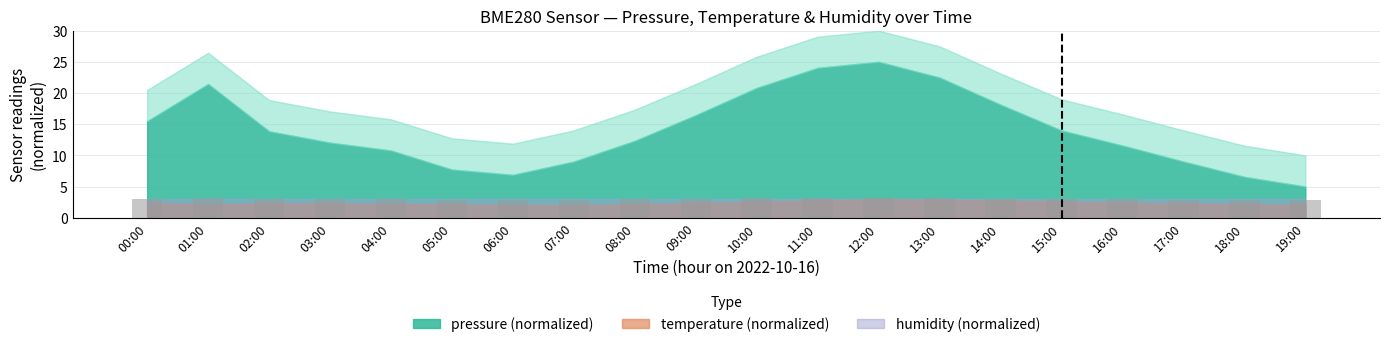

What is the sum of all values?

60.0